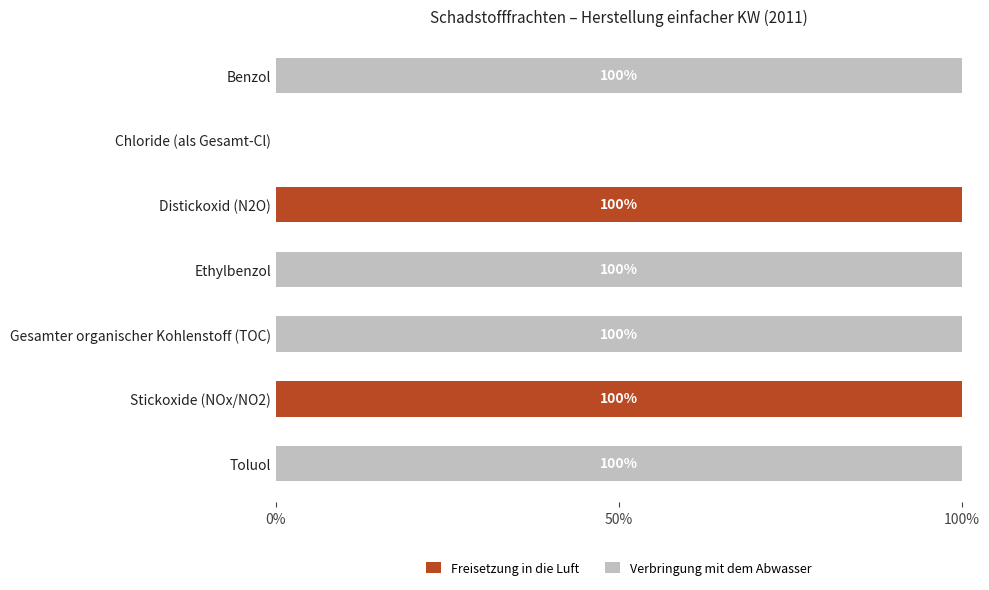

What is the maximum value for Freisetzung in die Luft?

100